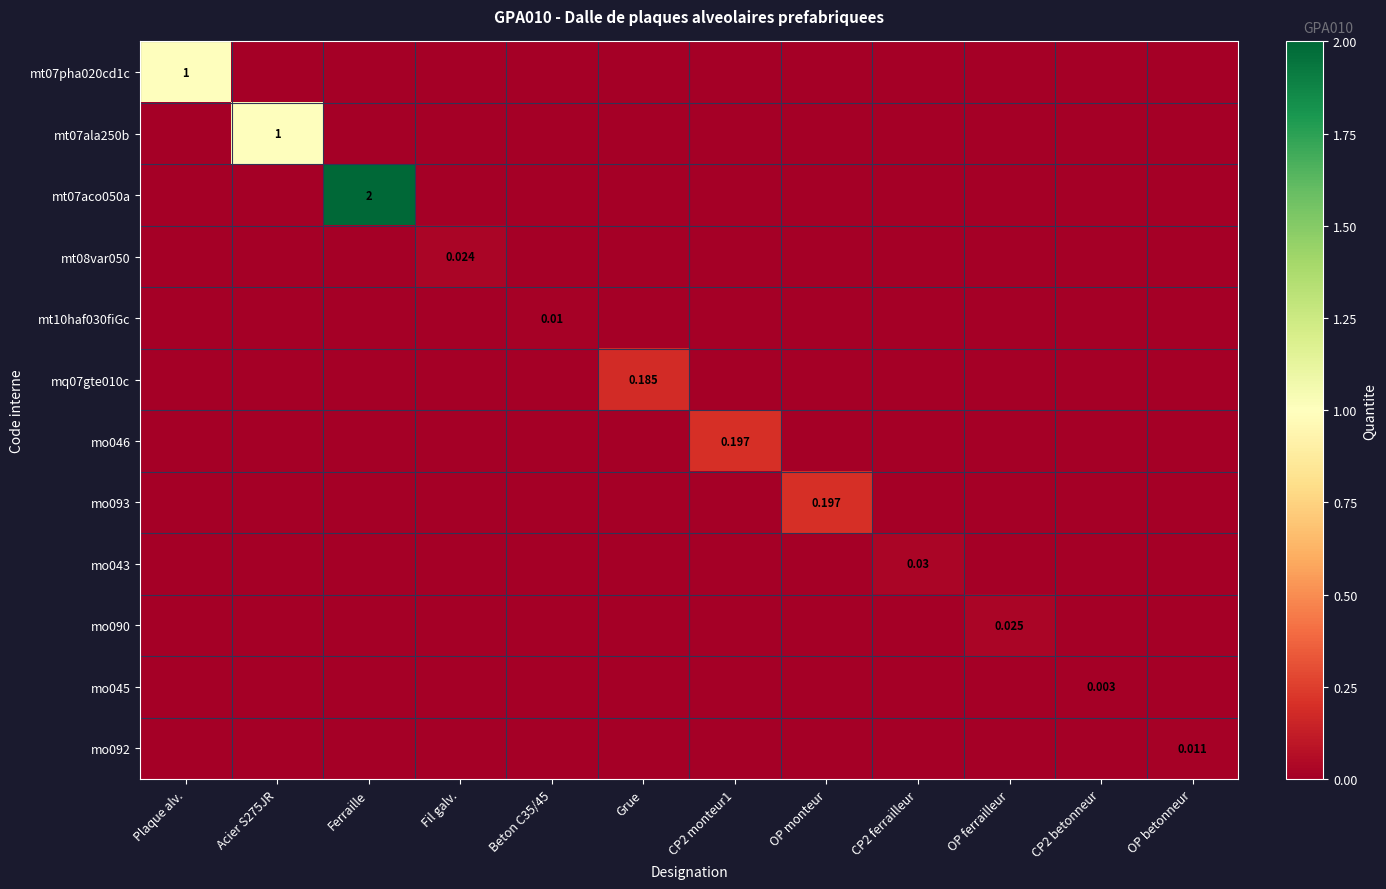

Which series has the largest total across all categories?

mt07aco050a